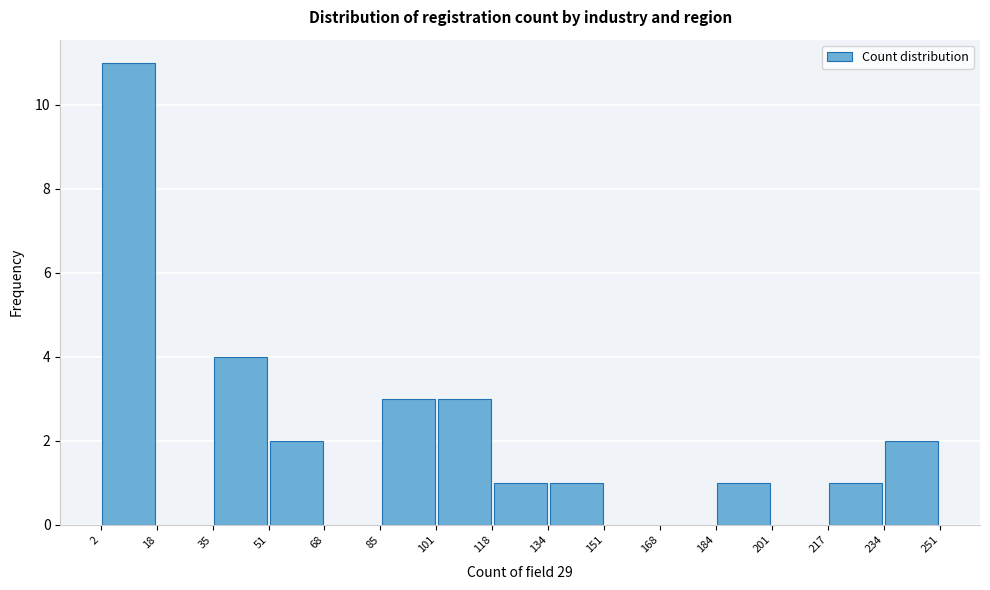

Reading left to right, list every bar in this chart as the range it spans on the x-axis followed by its height. The values are not printed on the chart, so give them approximately, as read against the axis.

2 to 18: 11
18 to 35: 0
35 to 51: 4
51 to 68: 2
68 to 85: 0
85 to 101: 3
101 to 118: 3
118 to 134: 1
134 to 151: 1
151 to 168: 0
168 to 184: 0
184 to 201: 1
201 to 217: 0
217 to 234: 1
234 to 251: 2